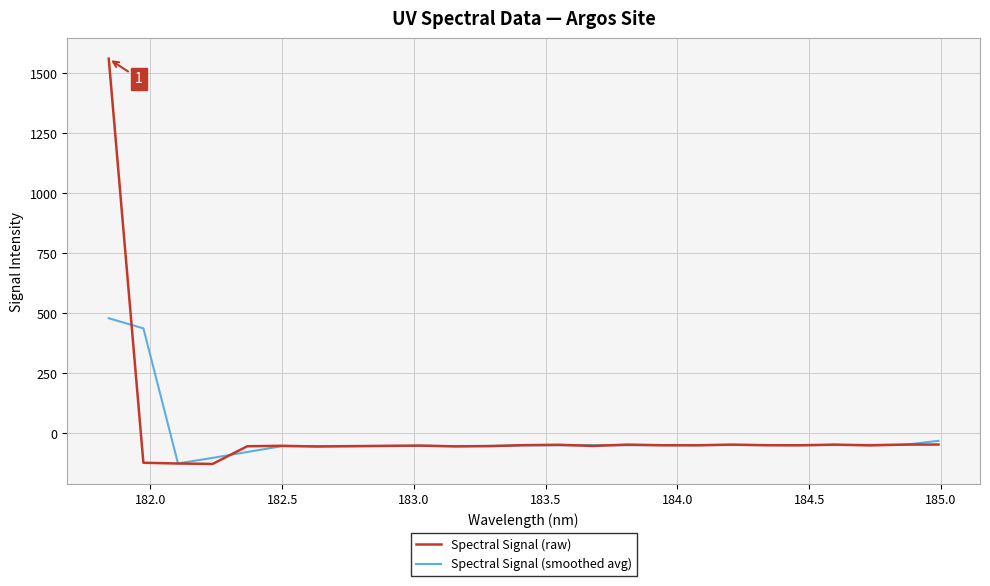

What is the smallest value displayed?

-127.6